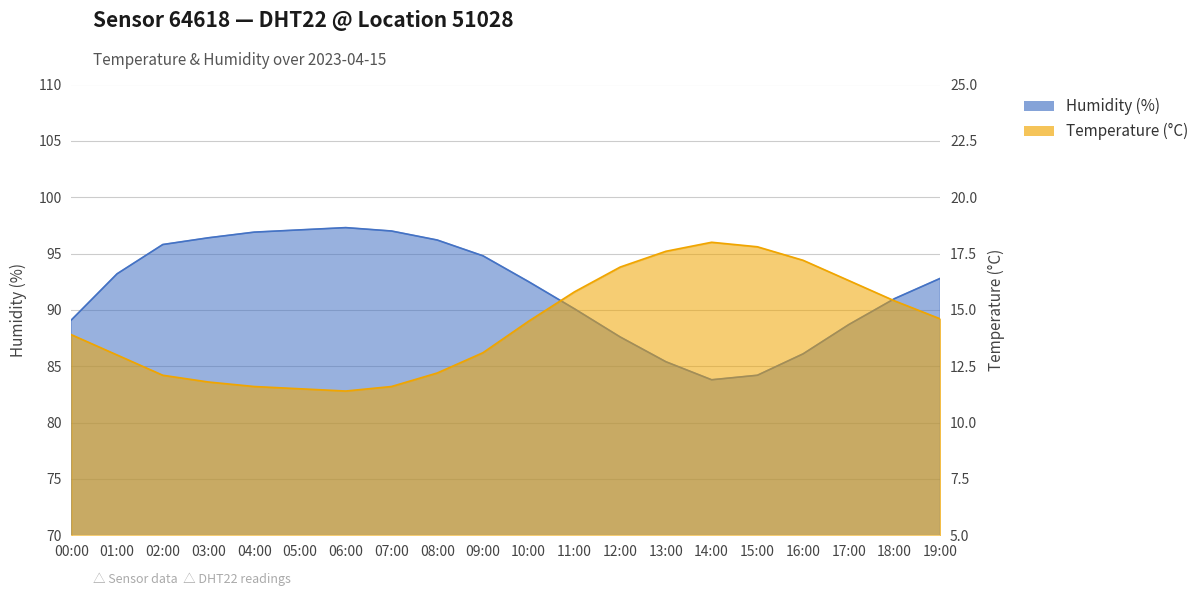

How many lines are shown in the chart?

2